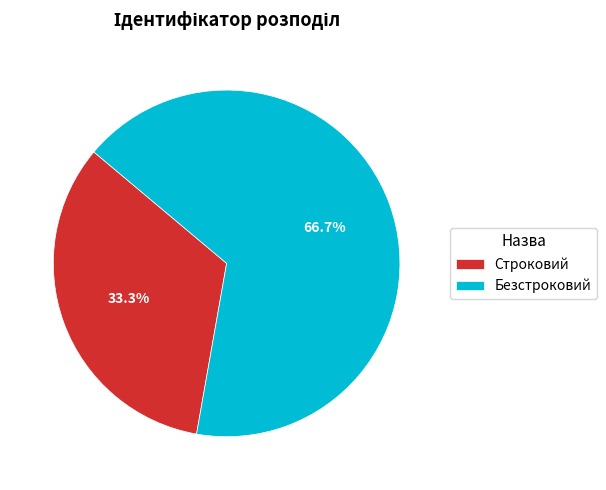

Is it true that Строковий is 33% of the pie?

True